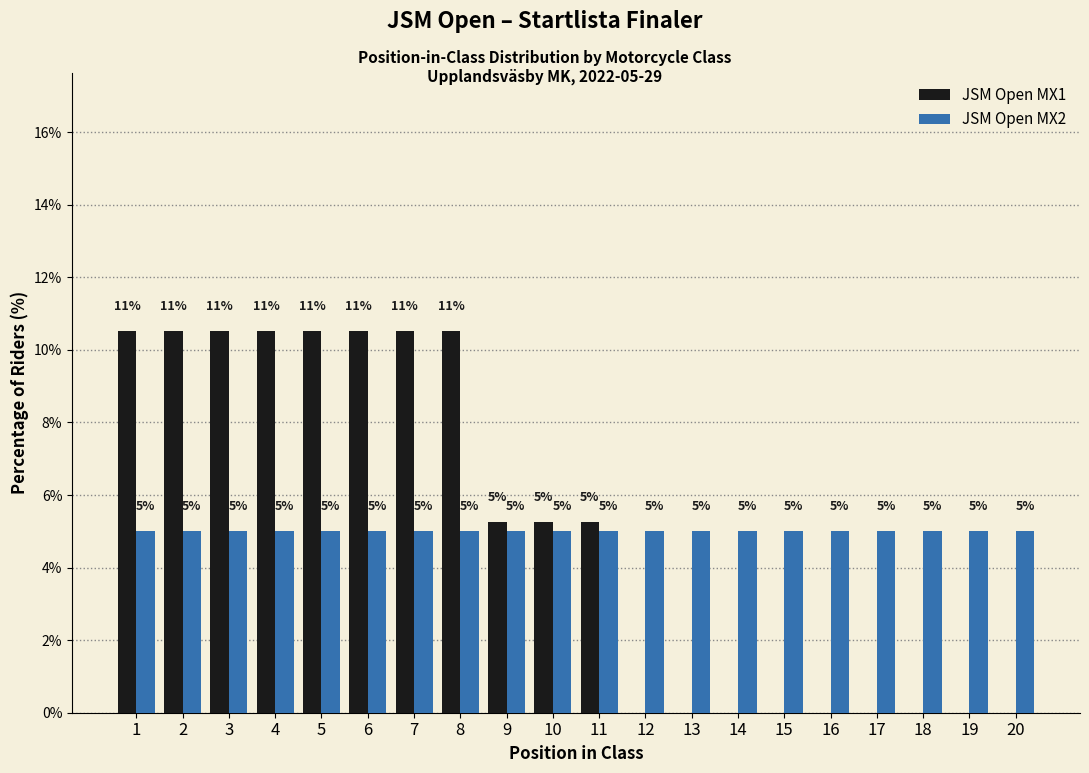

Between 10 and 19, which series saw the biggest shift?

JSM Open MX1